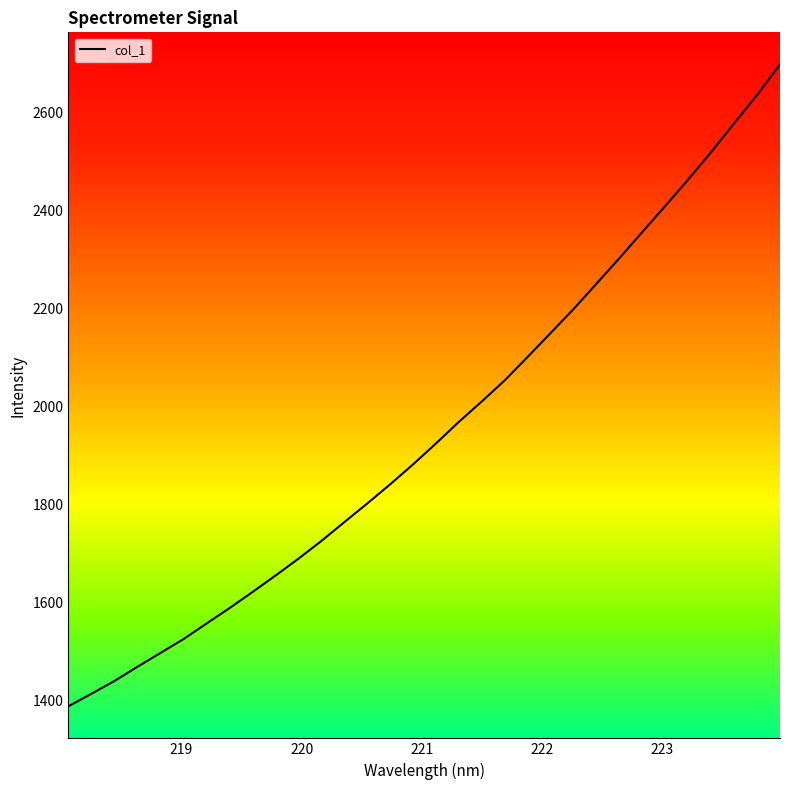

What is the maximum value shown in the chart?

2699.0